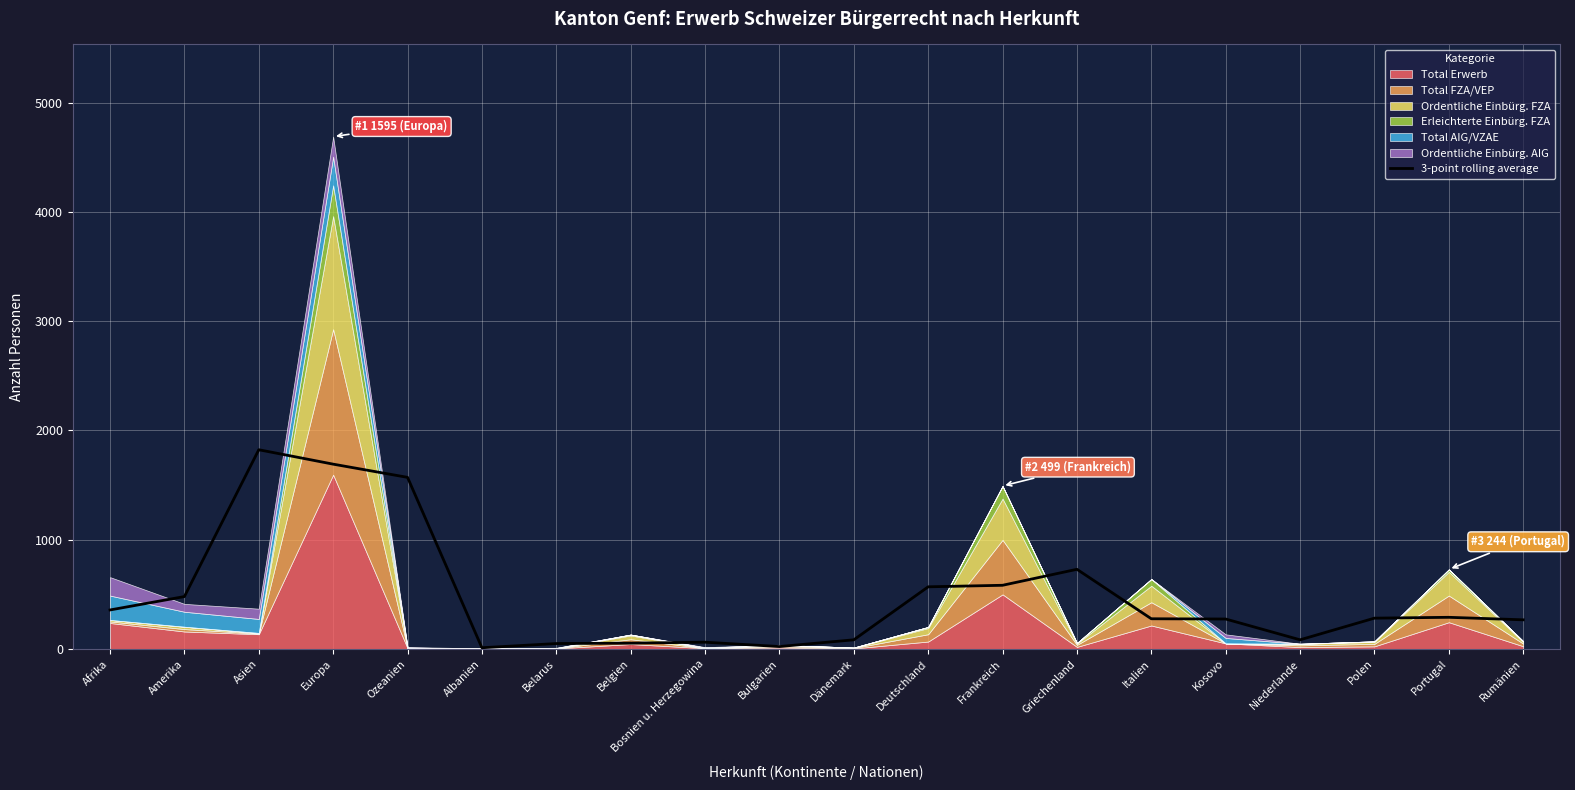

Reading left to right, what are all the values shown in this chart?

Afrika=356.3	Amerika=479.0	Asien=1823.7	Europa=1691.7	Ozeanien=1570.7	Albanien=10.3	Belarus=48.7	Belgien=52.3	Bosnien u. Herzegowina=61.0	Bulgarien=21.3	Dänemark=83.0	Deutschland=568.3	Frankreich=582.3	Griechenland=728.7	Italien=275.7	Kosovo=273.3	Niederlande=83.0	Polen=281.3	Portugal=289.0	Rumänien=266.0